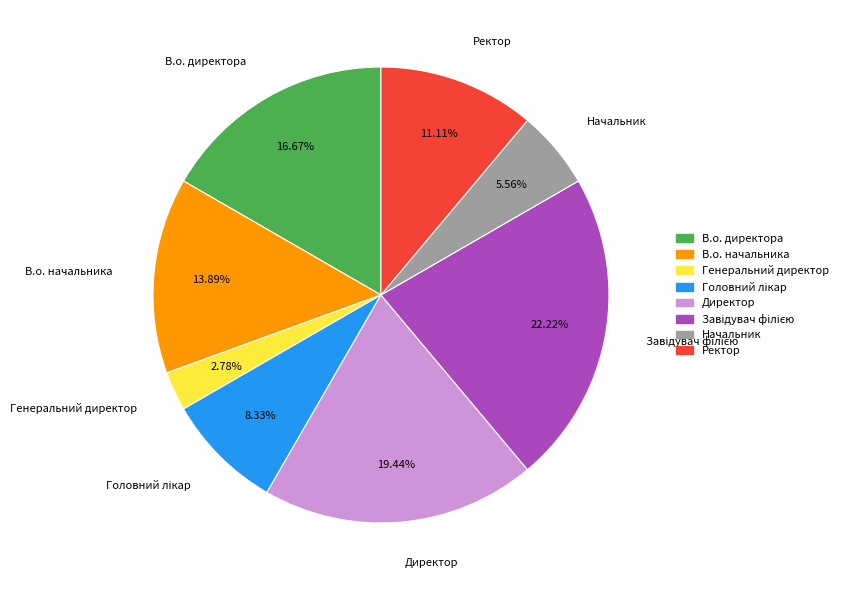

Does Ректор account for over 50% of the chart?

No